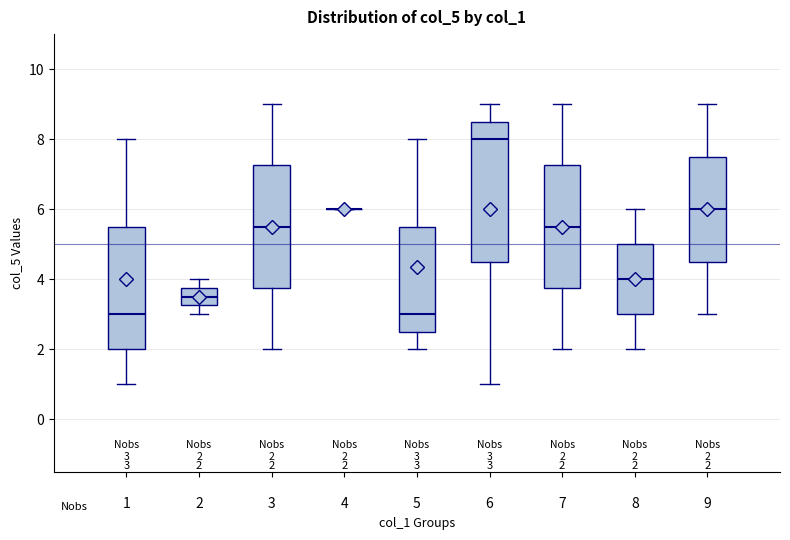

Which box is the tallest, from its lower edge to its upper edge?

6